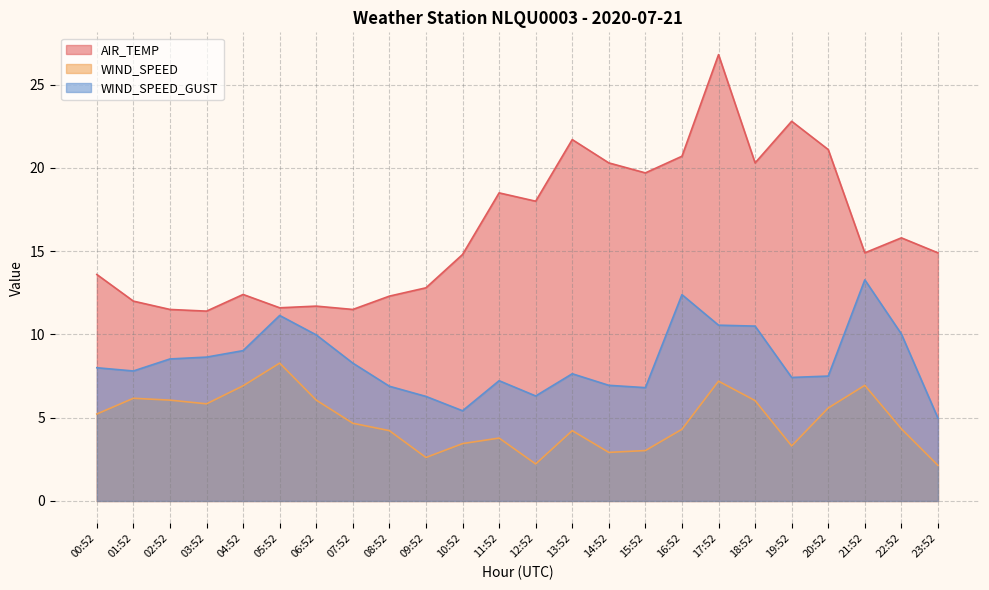

True or false: WIND_SPEED_GUST and AIR_TEMP cross at least once.

False